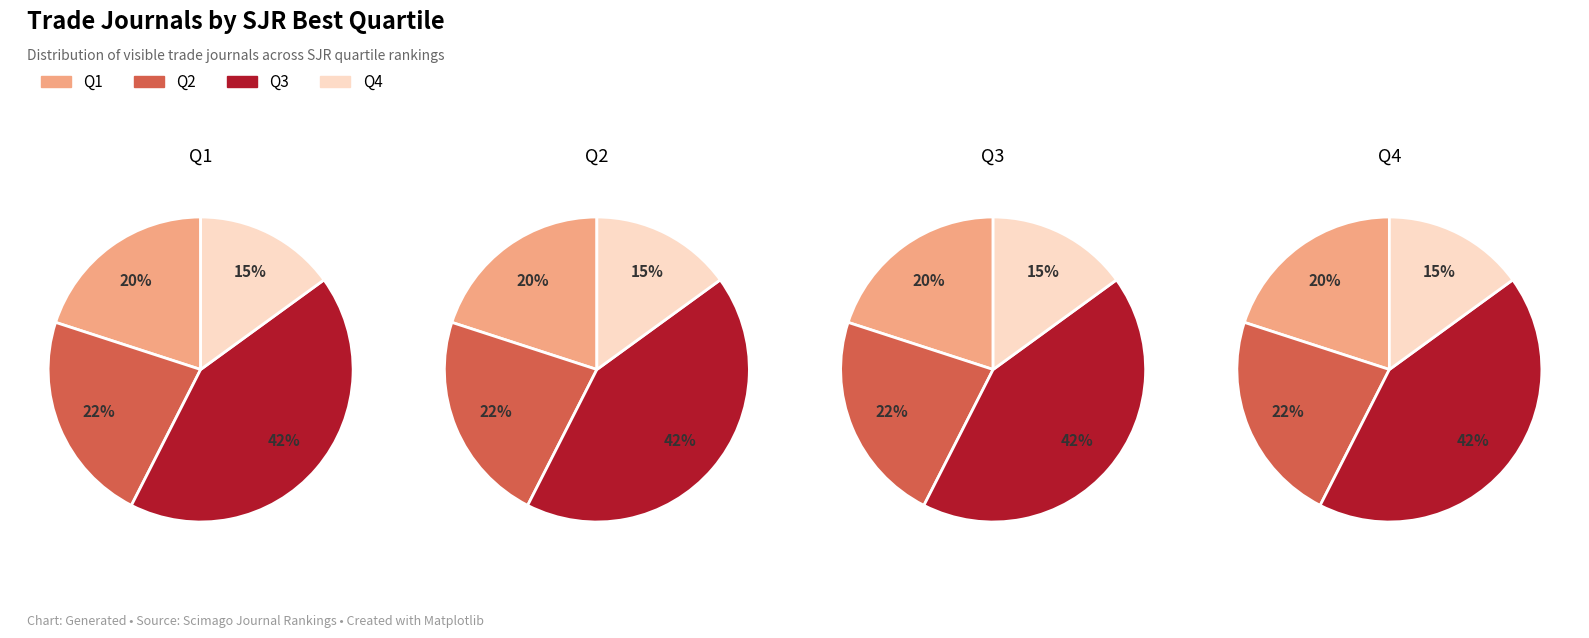

Which has a higher value, Q2 or Q1?

Q2